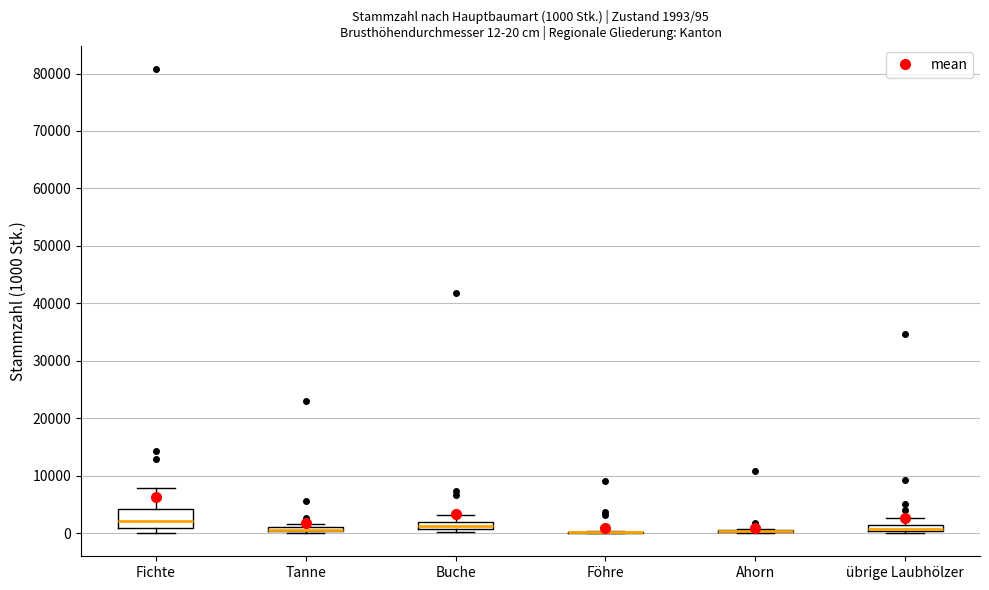

Which box is the tallest, from its lower edge to its upper edge?

Fichte